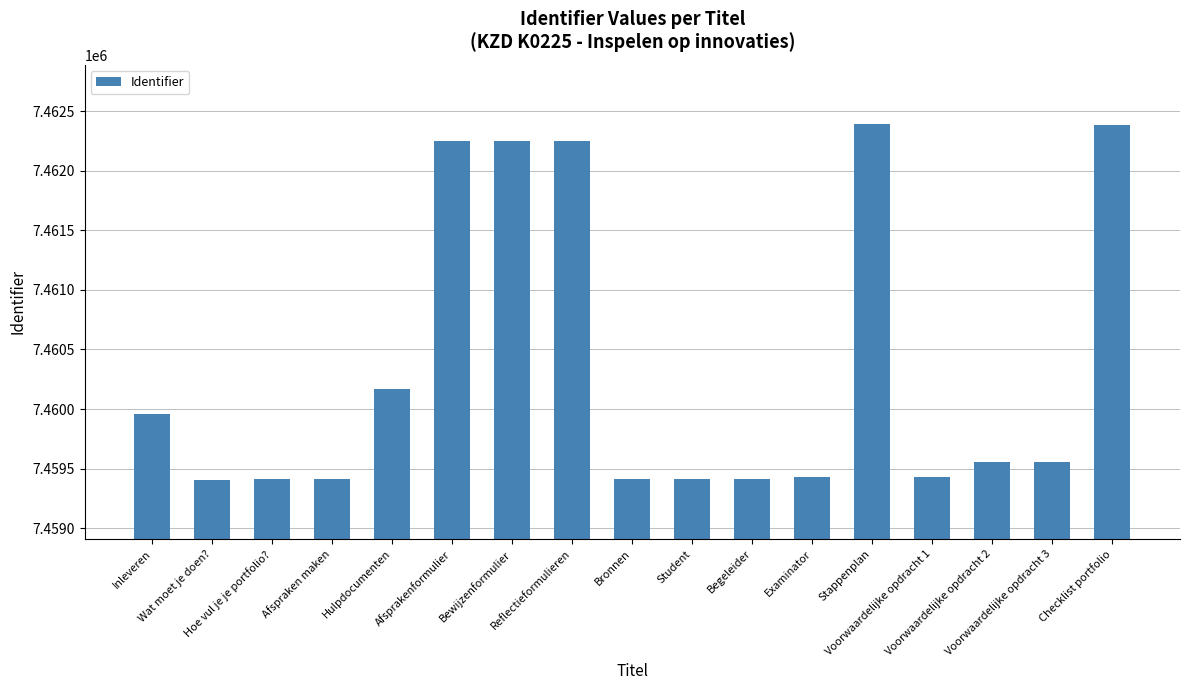

What is the value of the 12th bar from the left?

7459430